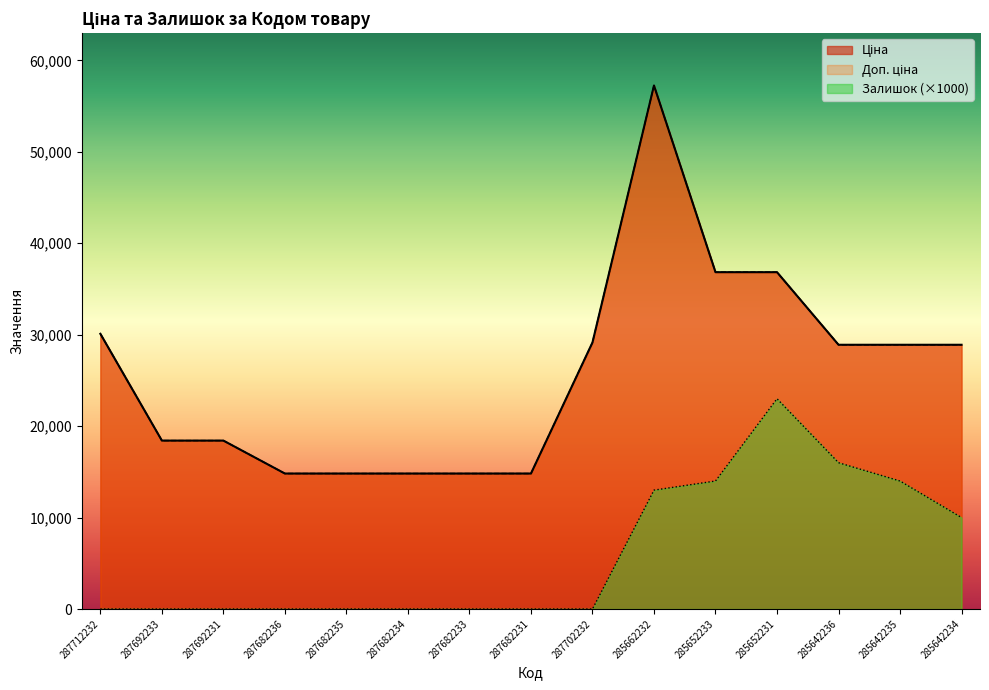

Read the Доп. ціна value at 285642235.

28901.7